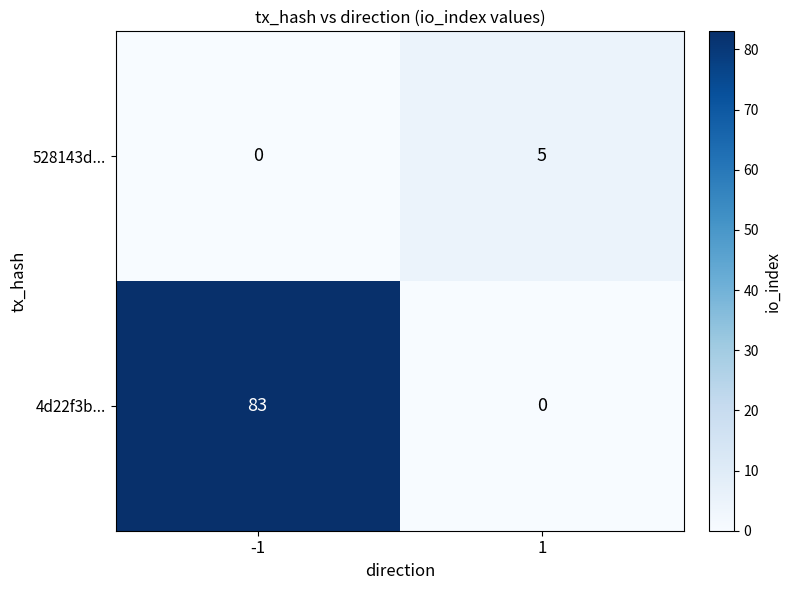

Read the 4d22f3b... value at -1, to the nearest 5.

85